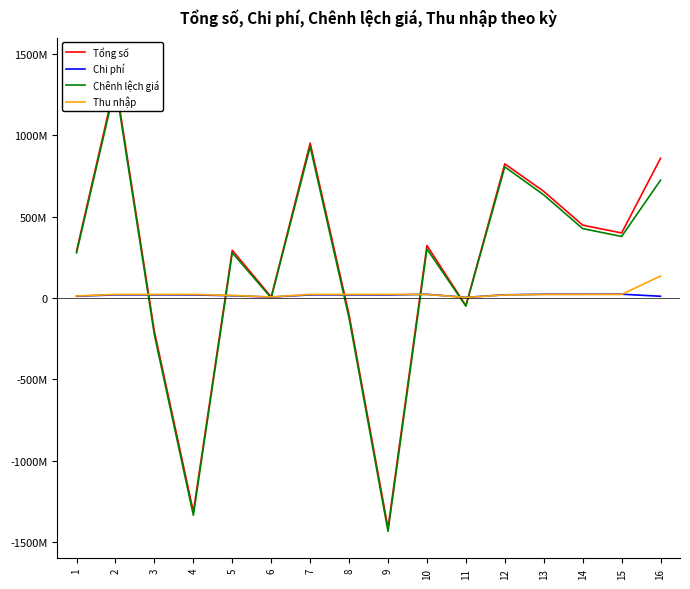

What is the total value across all series at 6?

17527736